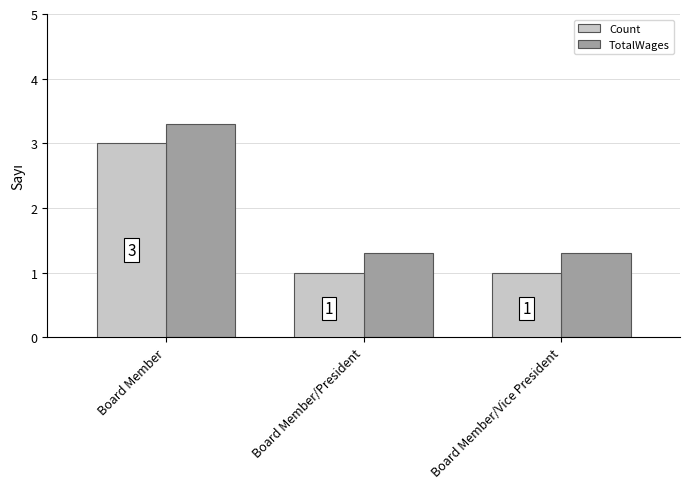

The value of Count at Board Member/Vice President is 1.0. True or false?

True